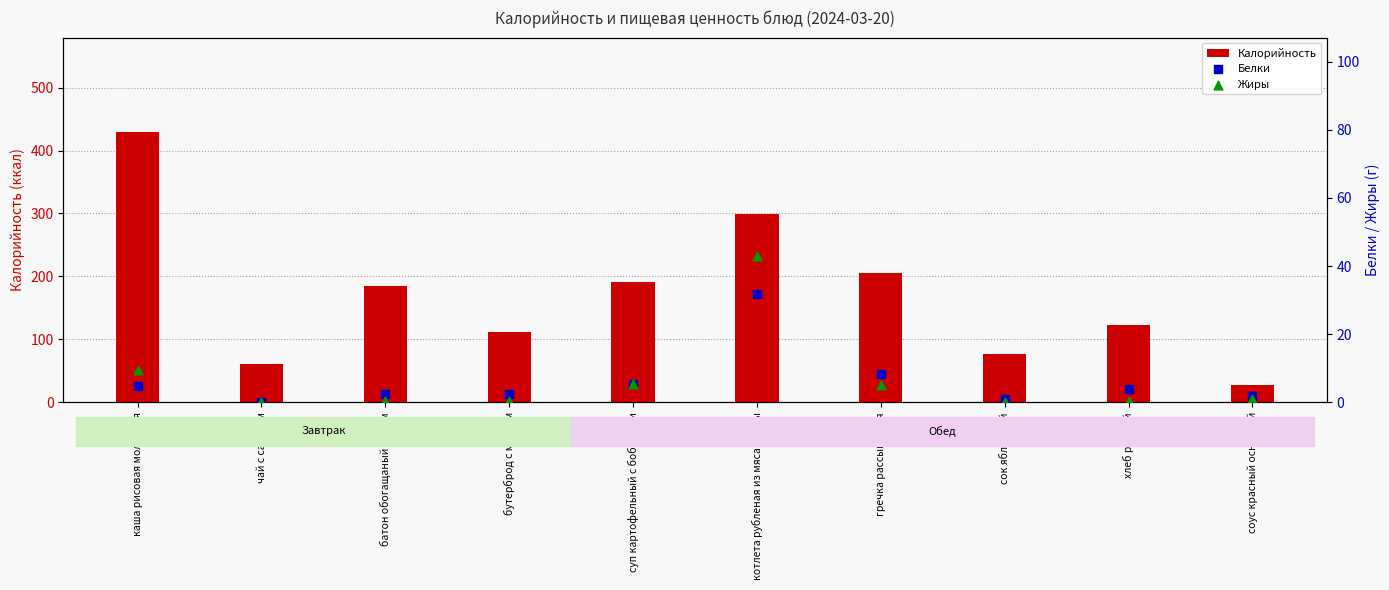

Which series contains the lowest Y value?

Жиры